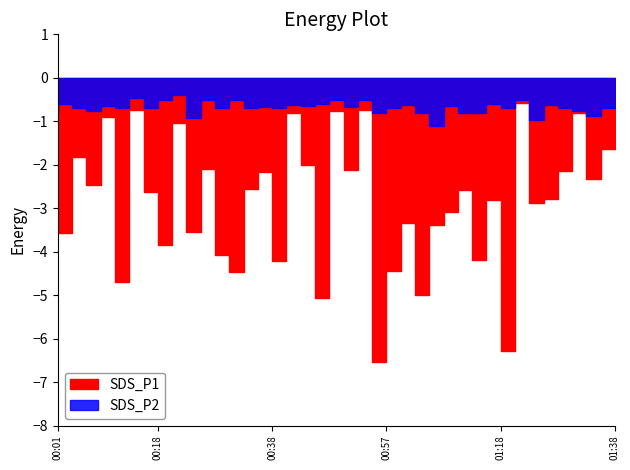

Count the number of categories in the chart.

40